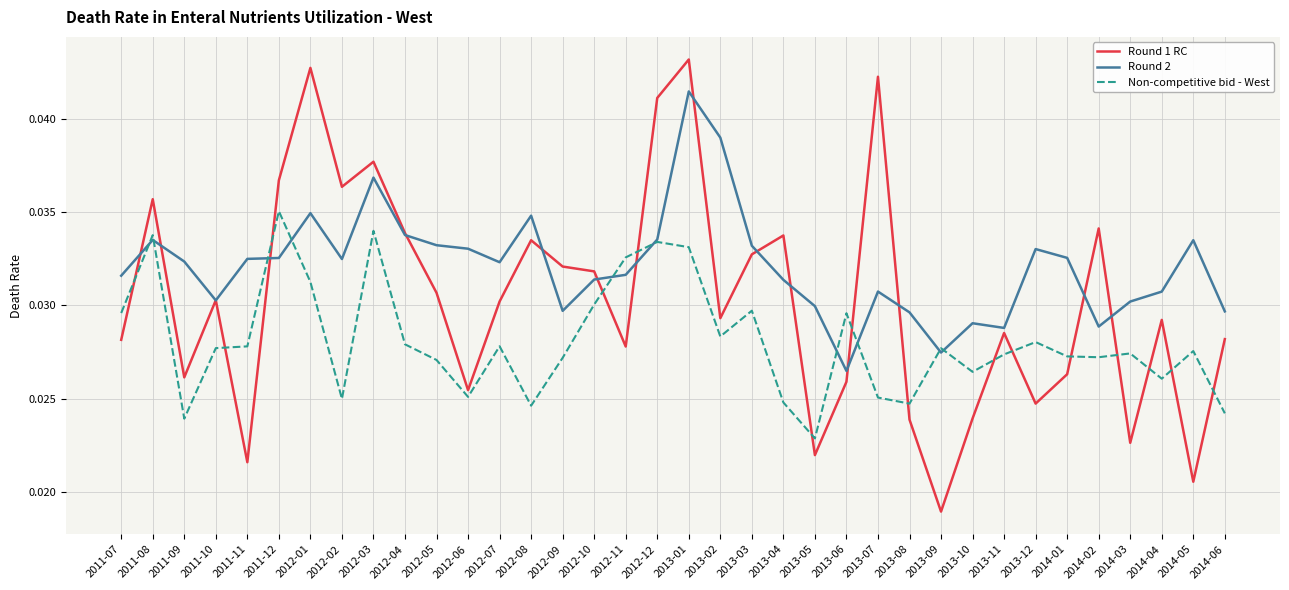

What position from the left is 2013-11?

29